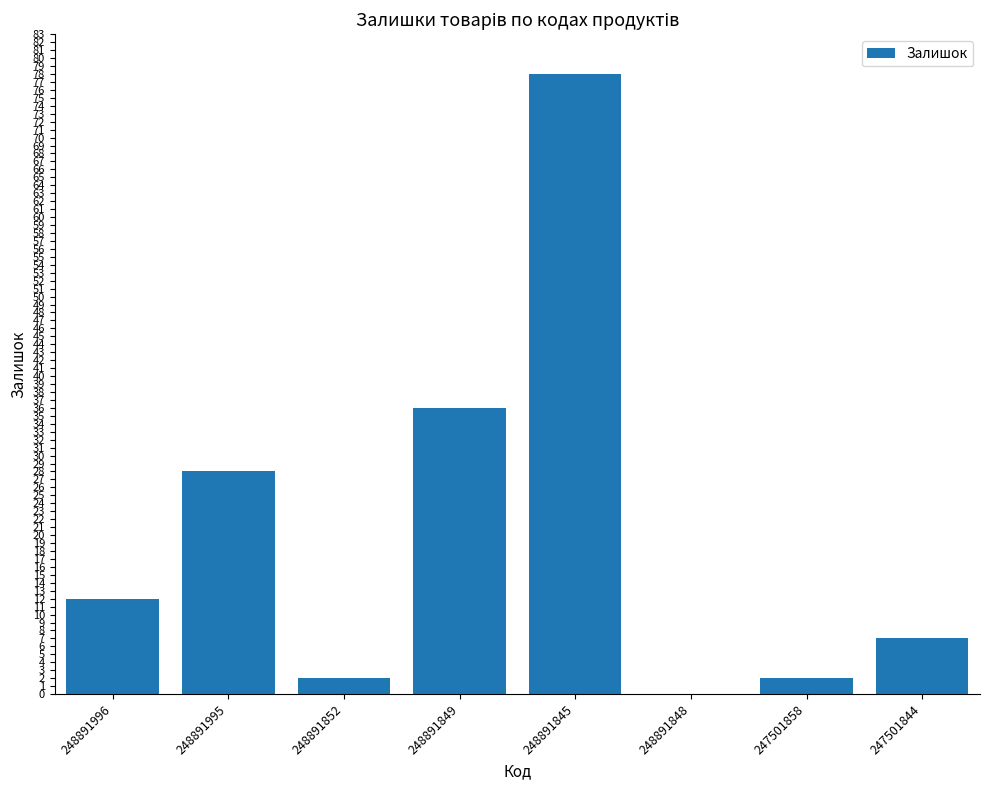

The value at 248891995 is 28. True or false?

True